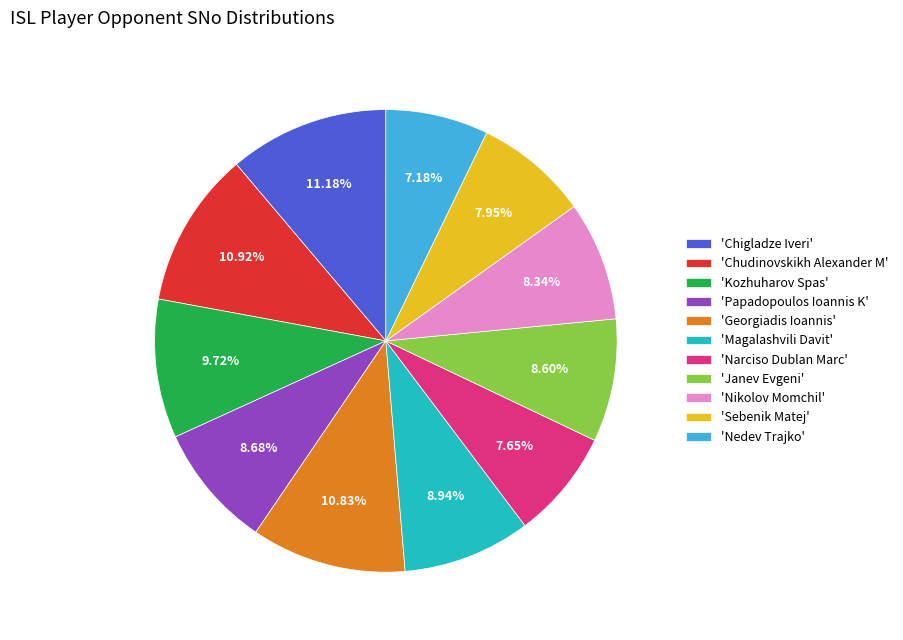

Between 'Chudinovskikh Alexander M' and 'Narciso Dublan Marc', which is larger?

'Chudinovskikh Alexander M'